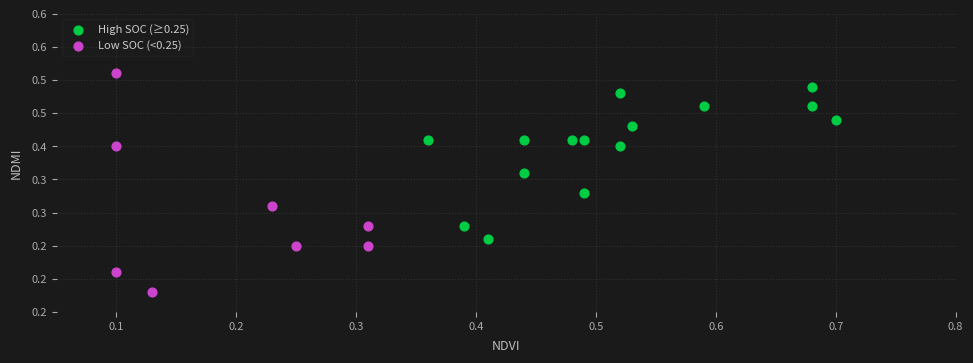

Which series reaches the minimum Y coordinate?

Low SOC (<0.25)